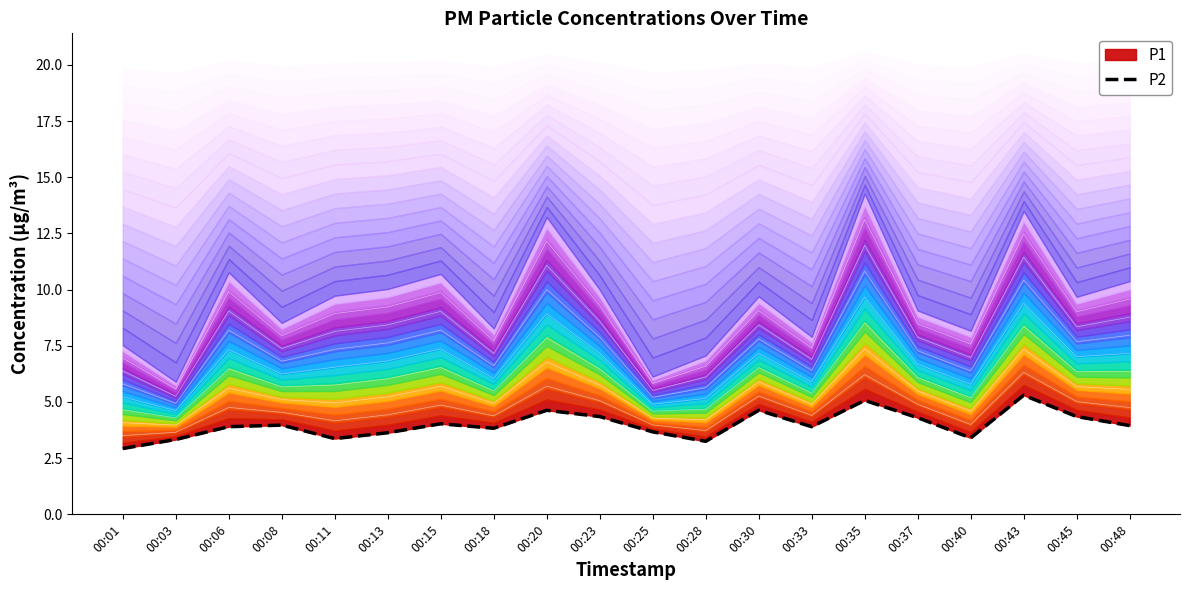

Reading left to right, extract all data points from this chart.

2.9	3.3	3.9	4.0	3.4	3.6	4.0	3.8	4.6	4.3	3.7	3.2	4.6	3.9	5.1	4.3	3.4	5.3	4.3	4.0